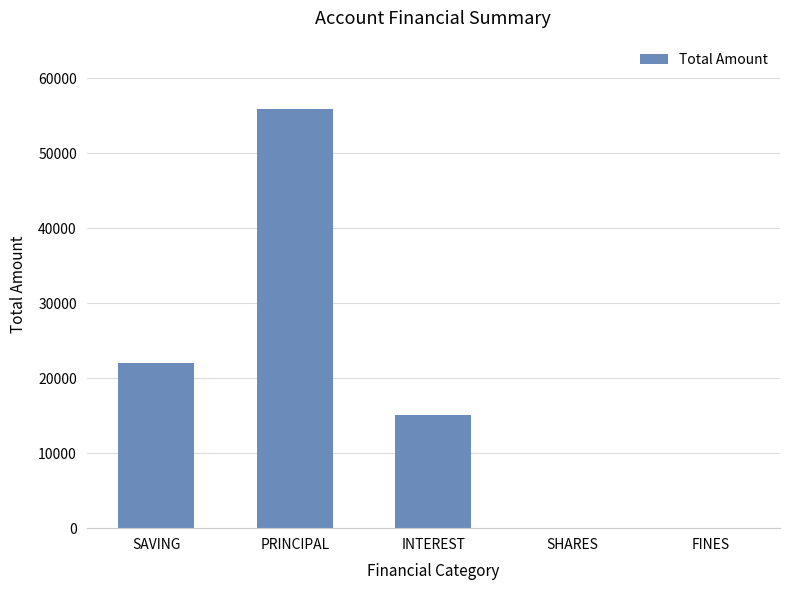

The chart shows a value of 80573 at PRINCIPAL. True or false?

False